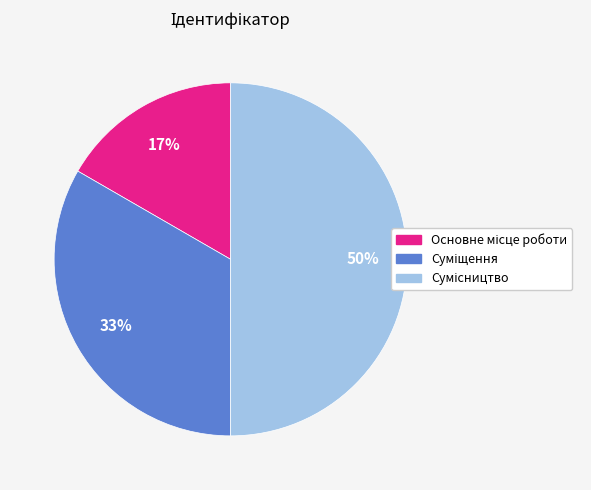

To the nearest percent, what is the average slice percentage?

33%